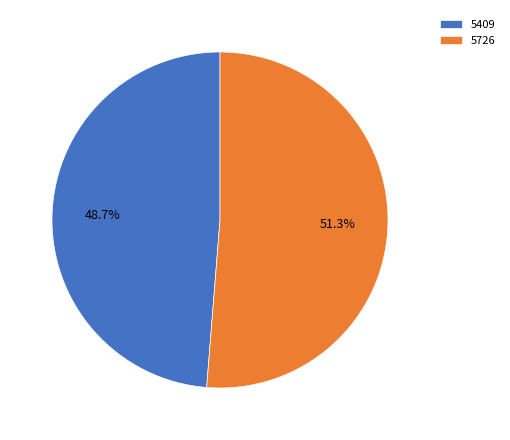

To the nearest percent, what is the combined percentage of 5726 and 5409?

100%